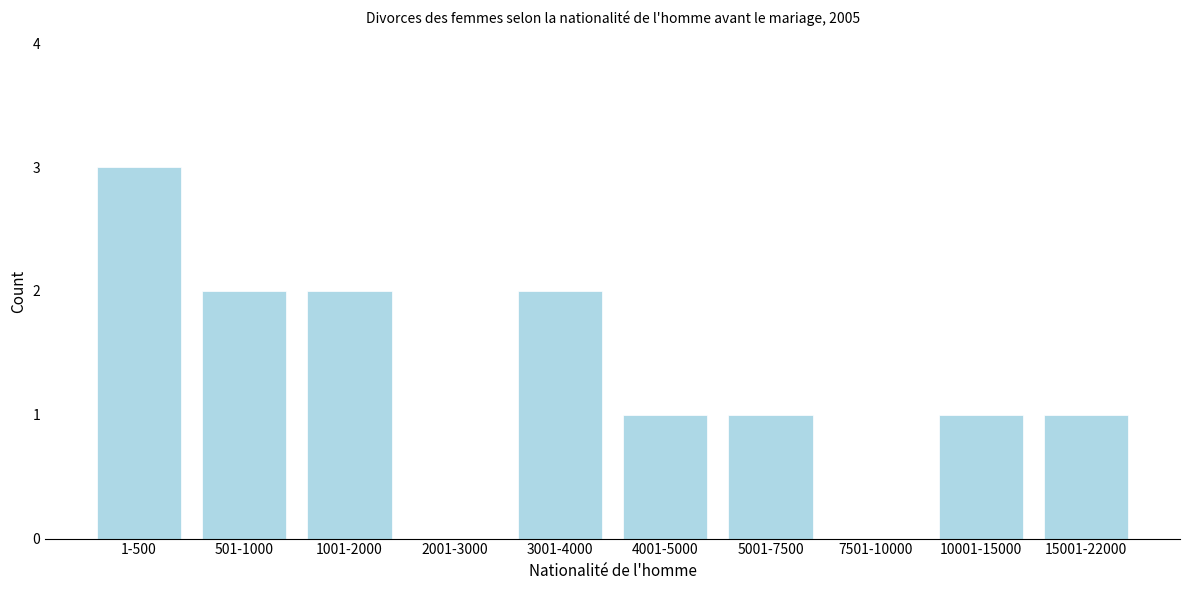

Reading right to left, list all the values displayed in this chart.

15001-22000=1	10001-15000=1	7501-10000=0	5001-7500=1	4001-5000=1	3001-4000=2	2001-3000=0	1001-2000=2	501-1000=2	1-500=3